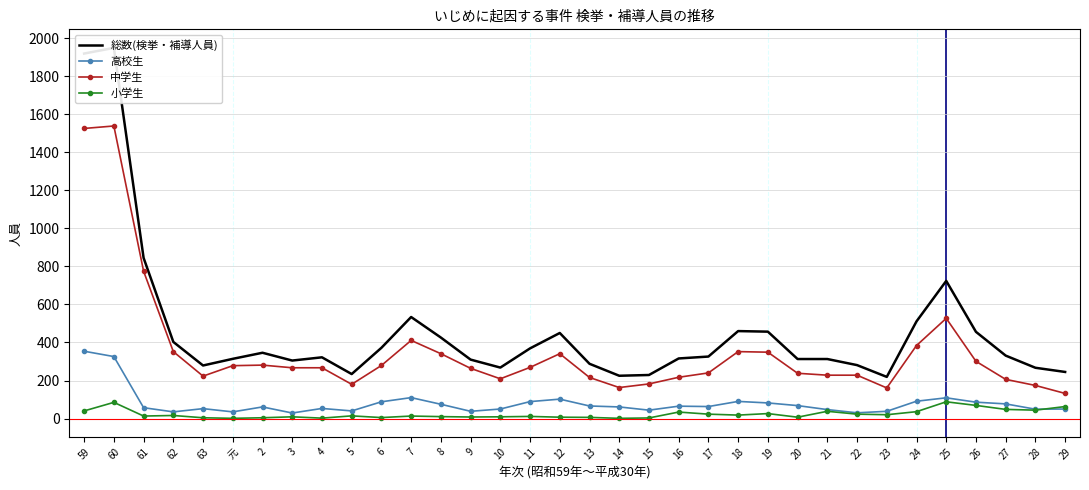

Where does the 高校生 series first go above 63?

59